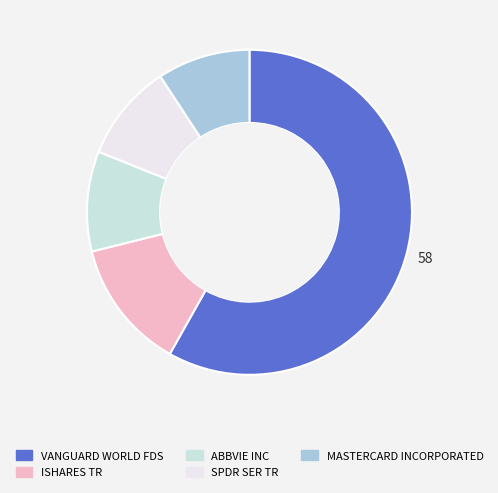

Does any single category account for the majority?

Yes